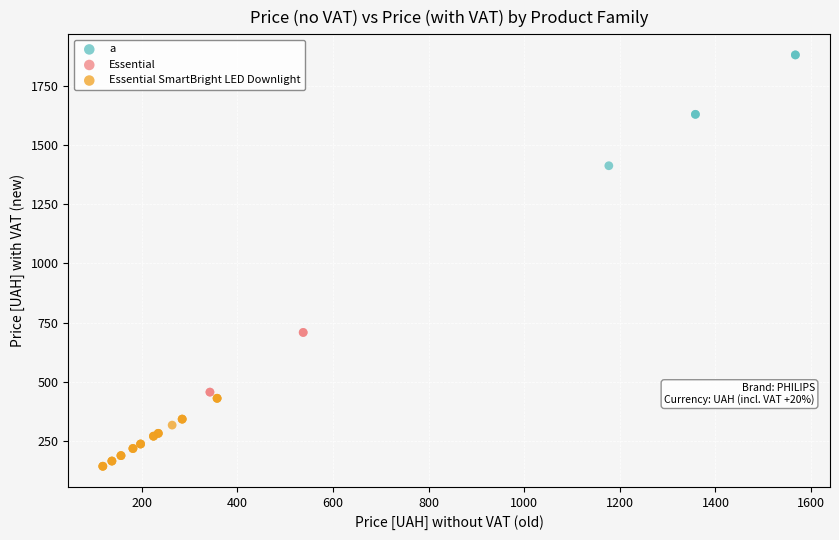

Which series reaches the minimum Y coordinate?

Essential SmartBright LED Downlight